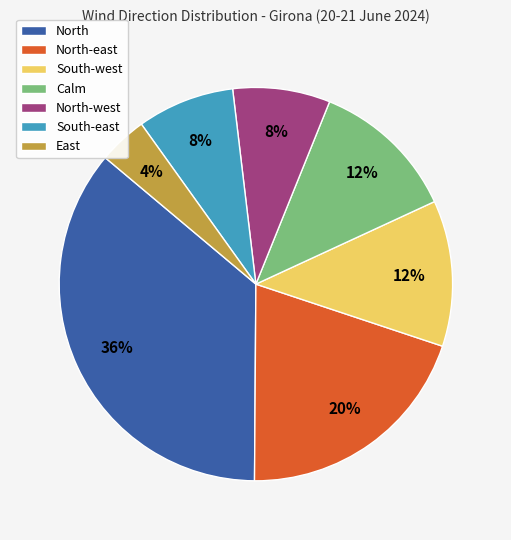

To the nearest percent, what is the difference between the North and North-east slice percentages?

16%